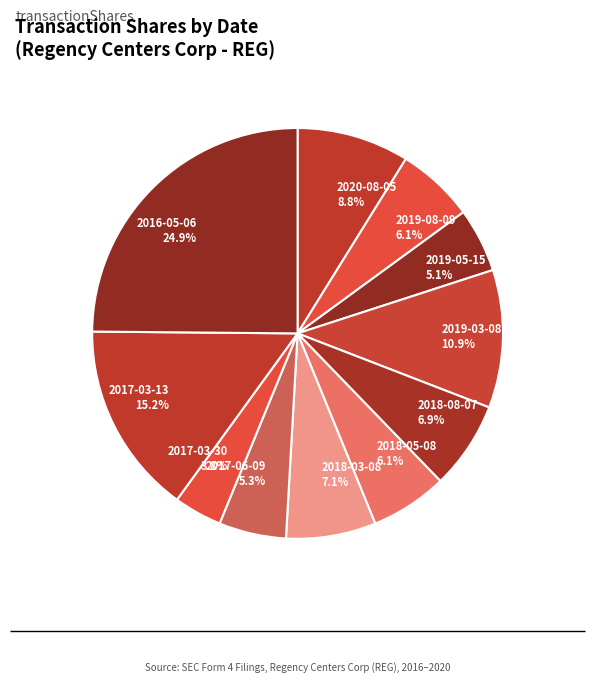

Does 2018-03-08 account for over 50% of the chart?

No